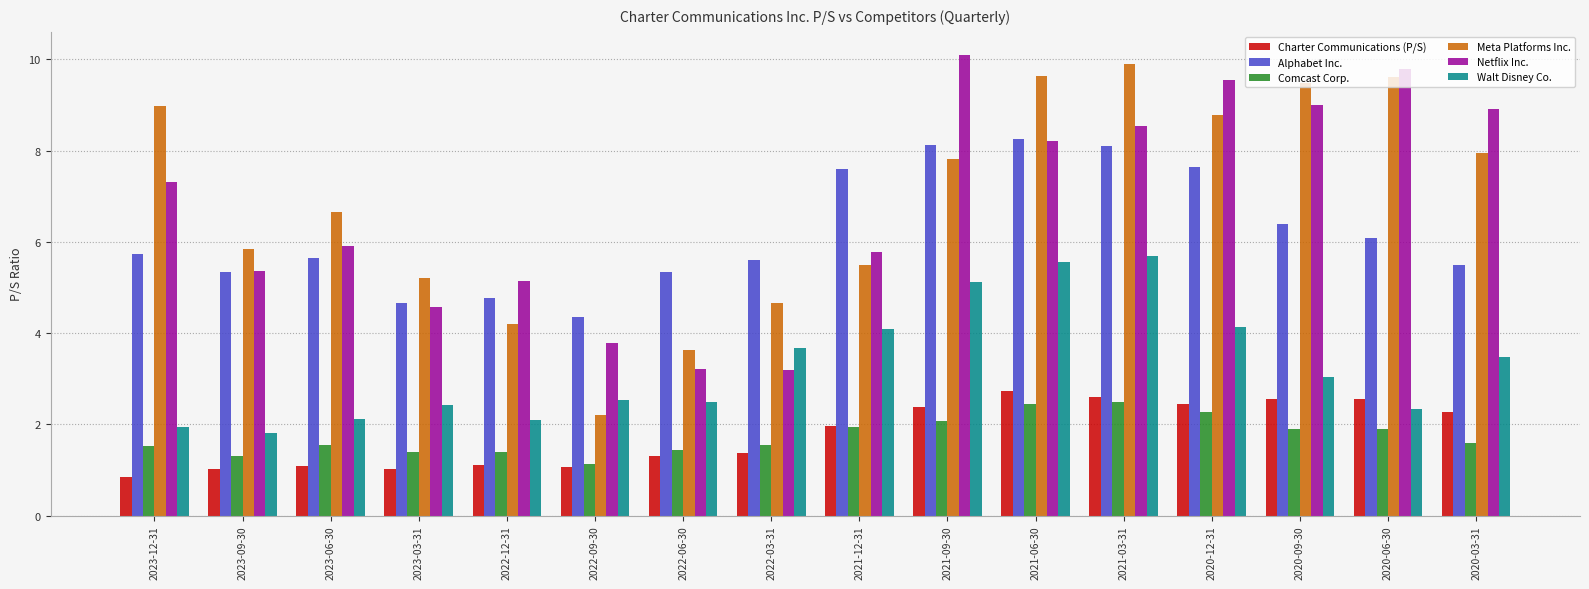

At how many categories does at least one series exceed 7?

9